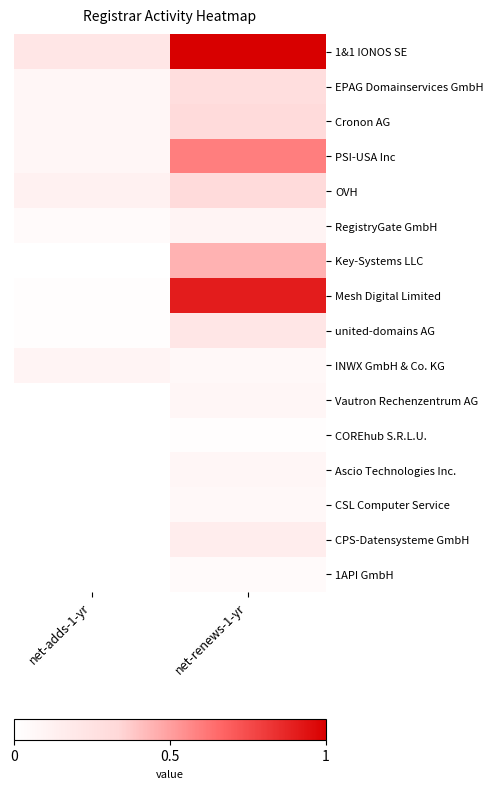

What is the difference between the highest and lowest values at net-renews-1-yr?

1.0